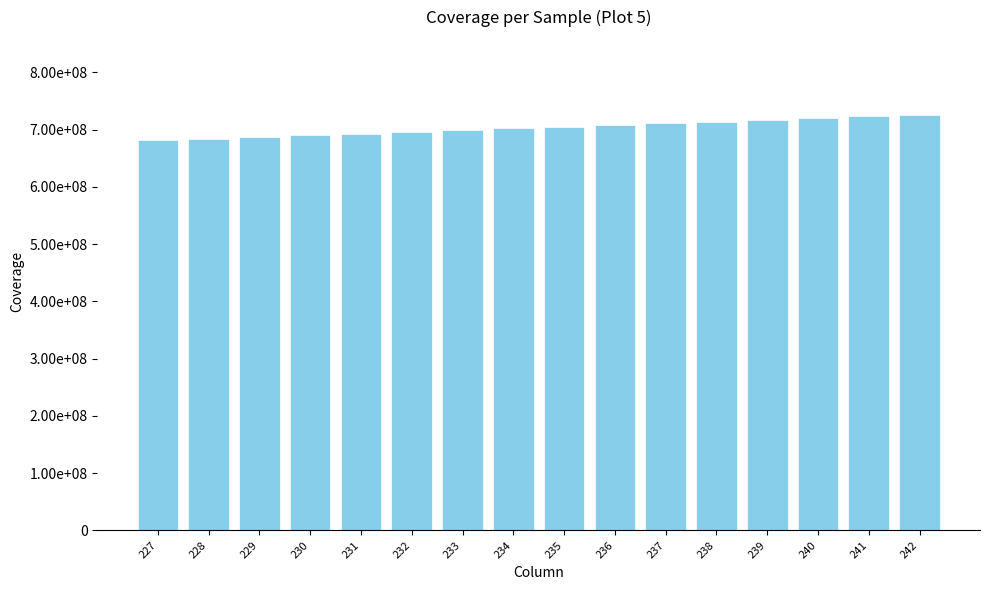

List the labels in order of value, smallest first.

227, 228, 229, 230, 231, 232, 233, 234, 235, 236, 237, 238, 239, 240, 241, 242